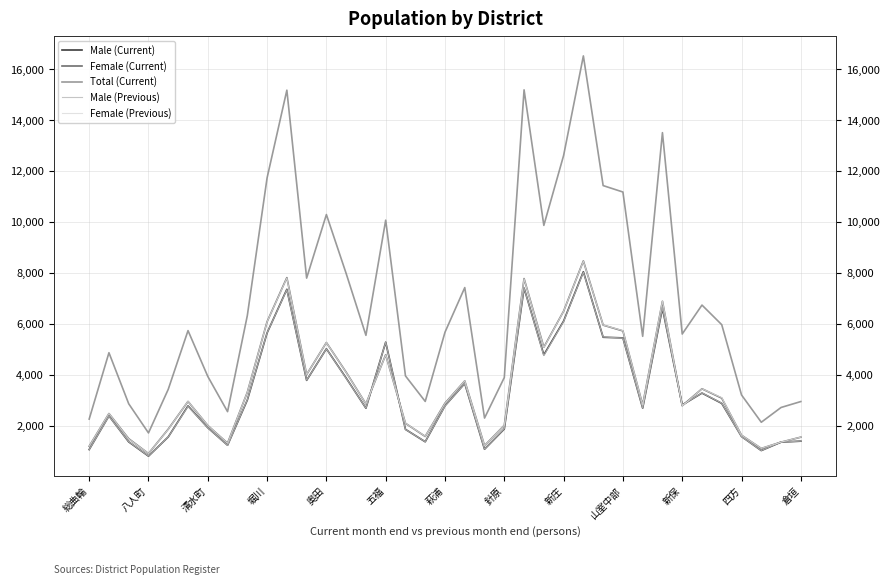

What position from the right is 17?

20